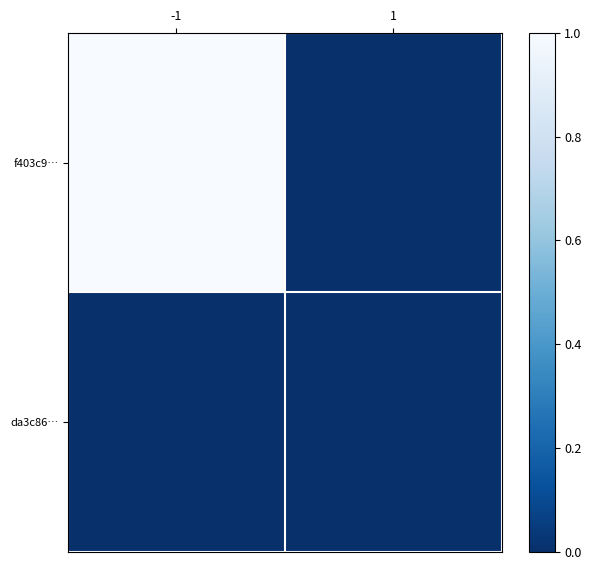

The value of f403c9… at -1 is 1.0. True or false?

True